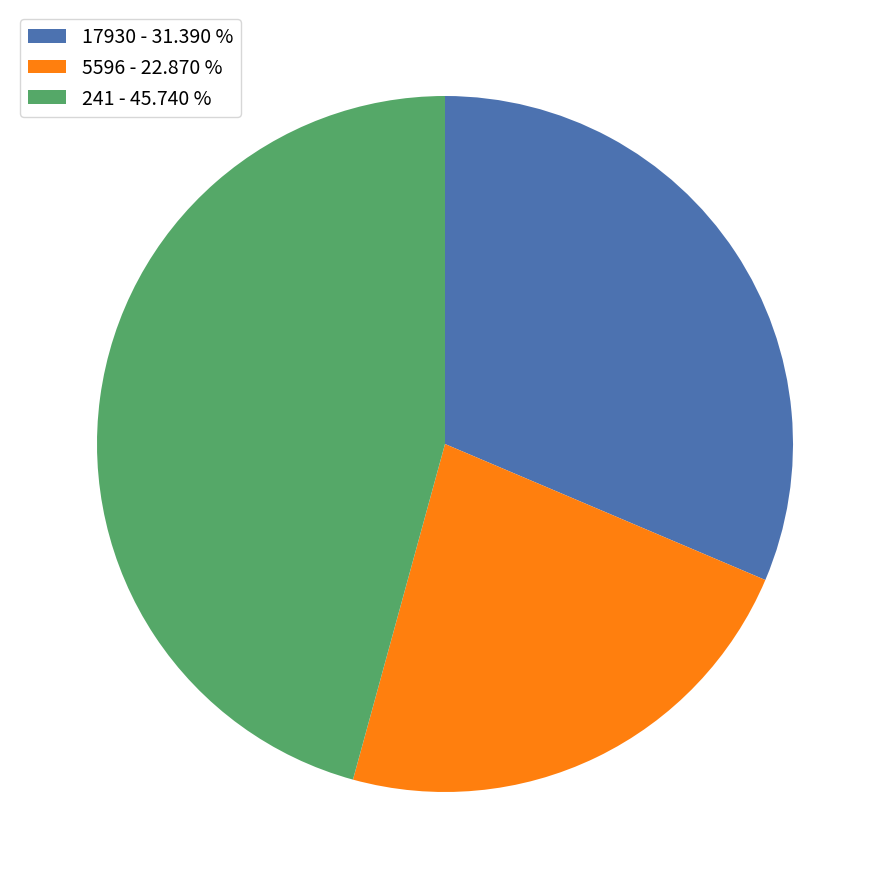

Which category has the biggest portion of the pie?

241